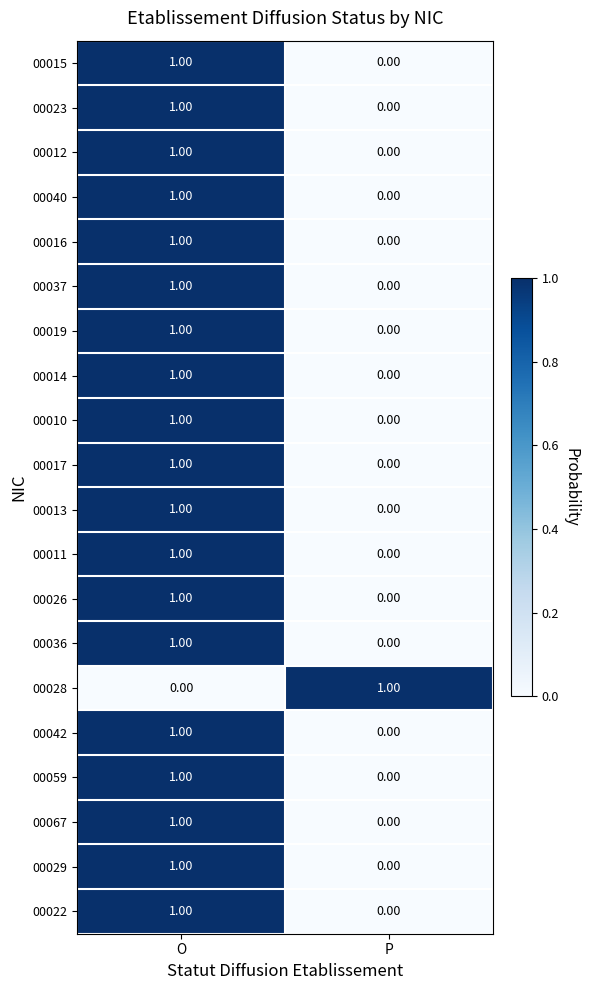

What is the total value across all series at P?

1